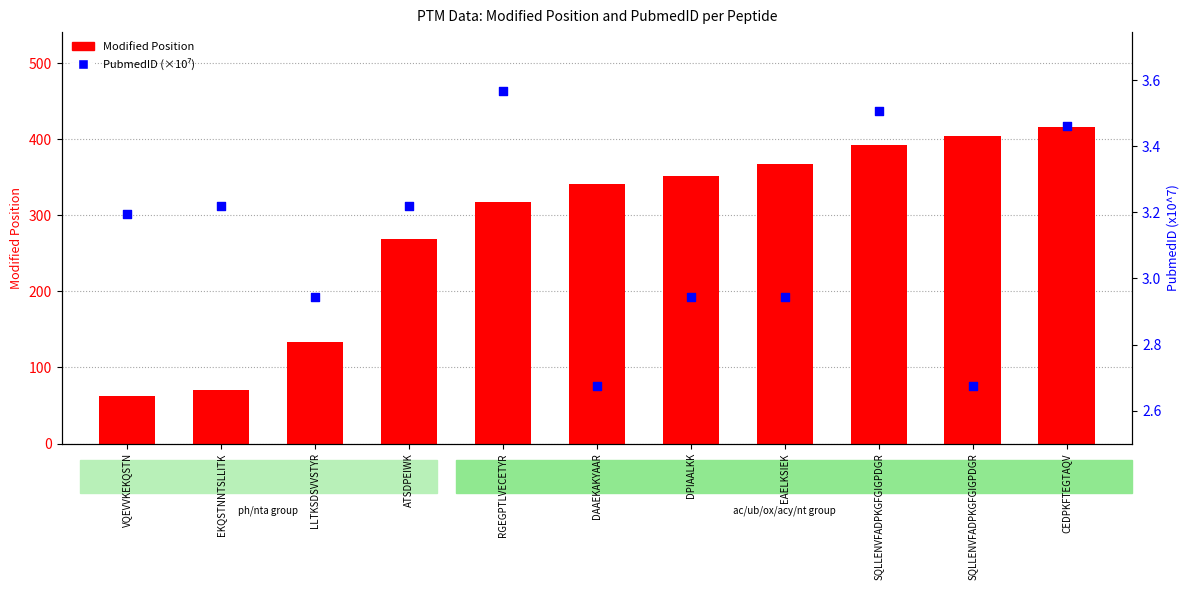

What is the total value across all series at LLTKSDSVVSTYR?

135.9